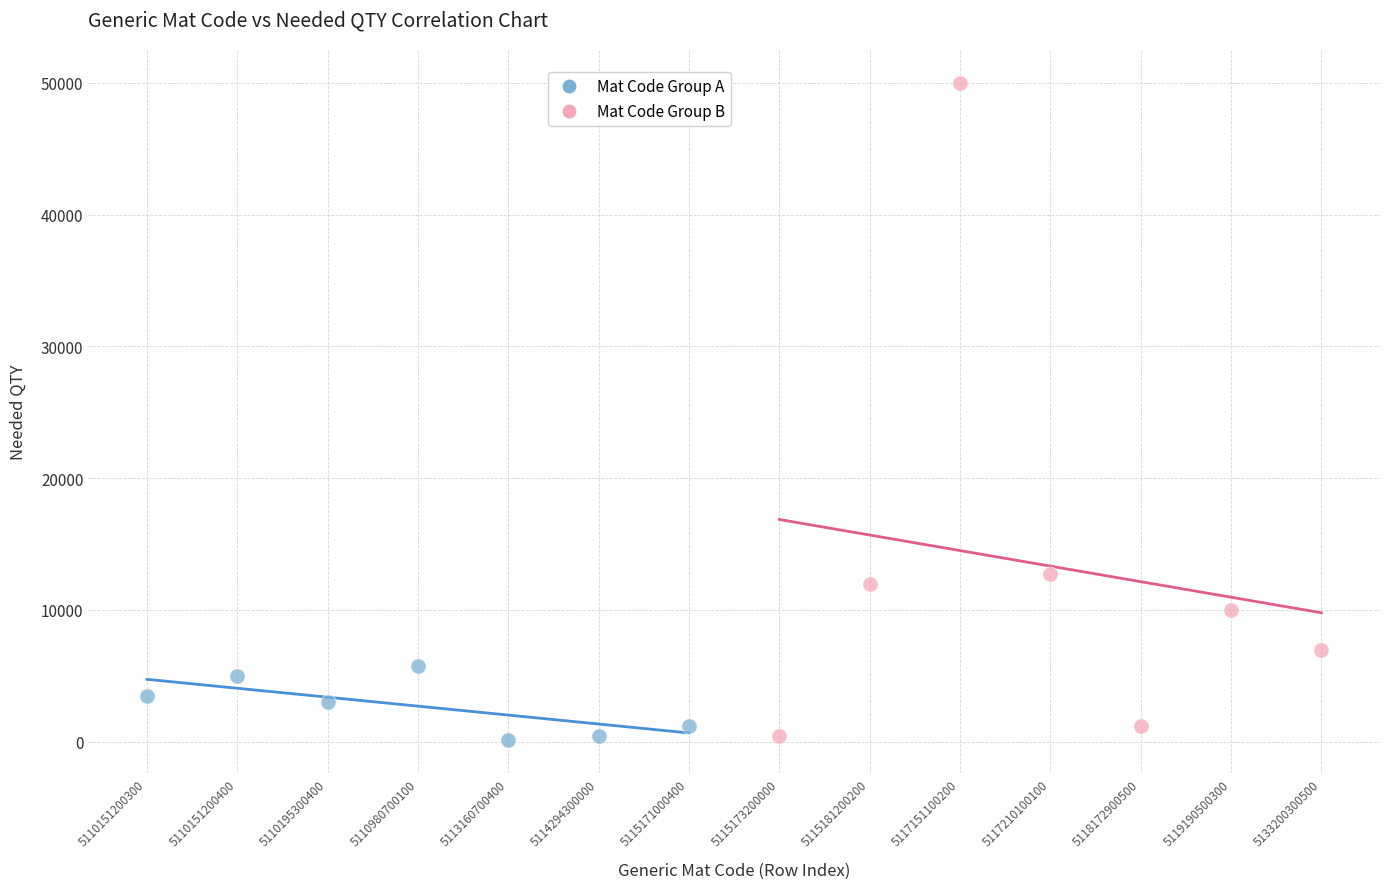

Which series contains the highest Y value?

Mat Code Group B